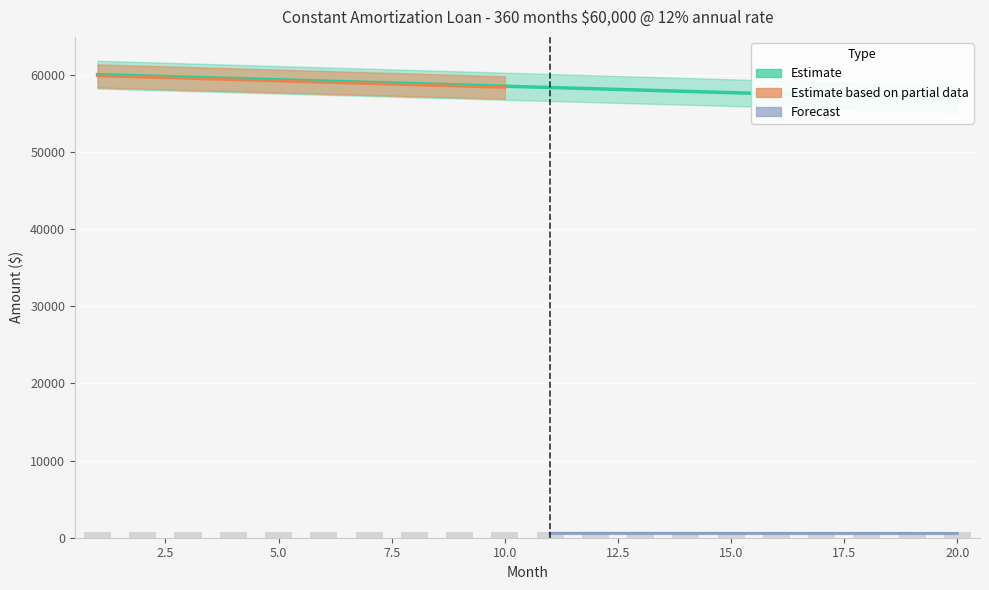

What is the greatest value displayed?

60000.0